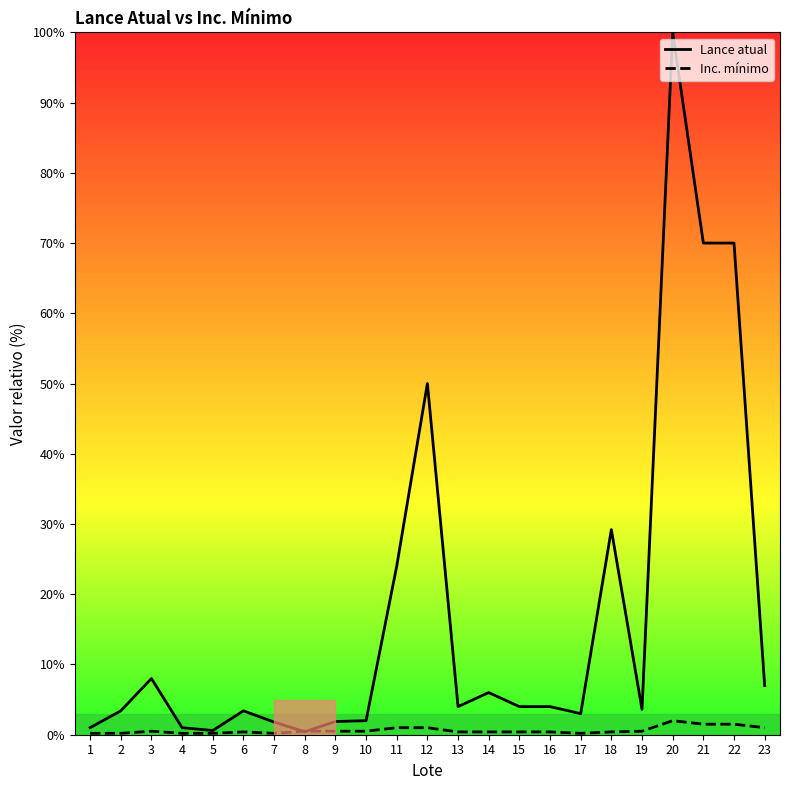

Reading right to left, what are all the values shown in this chart?

Lance atual: 7.0	70.0	70.0	100.0	3.6	29.2	3.0	4.0	4.0	6.0	4.0	50.0	24.0	2.0	1.9	0.4	1.8	3.4	0.6	1.0	8.0	3.4	1.0
Inc. mínimo: 1.0	1.5	1.5	2.0	0.5	0.4	0.2	0.4	0.4	0.4	0.4	1.0	1.0	0.5	0.5	0.5	0.2	0.4	0.2	0.2	0.5	0.2	0.2